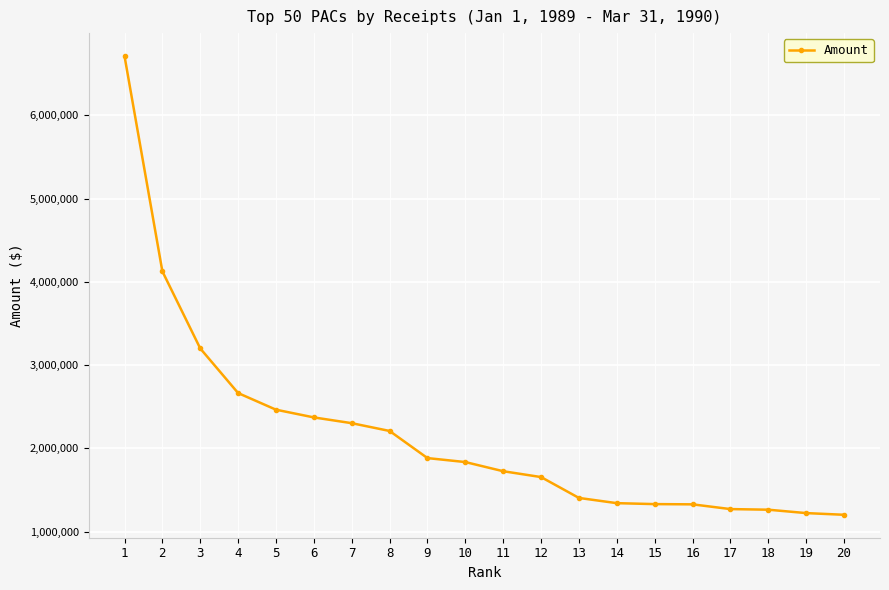

Is it true that the value at 4 is 2664028?

True